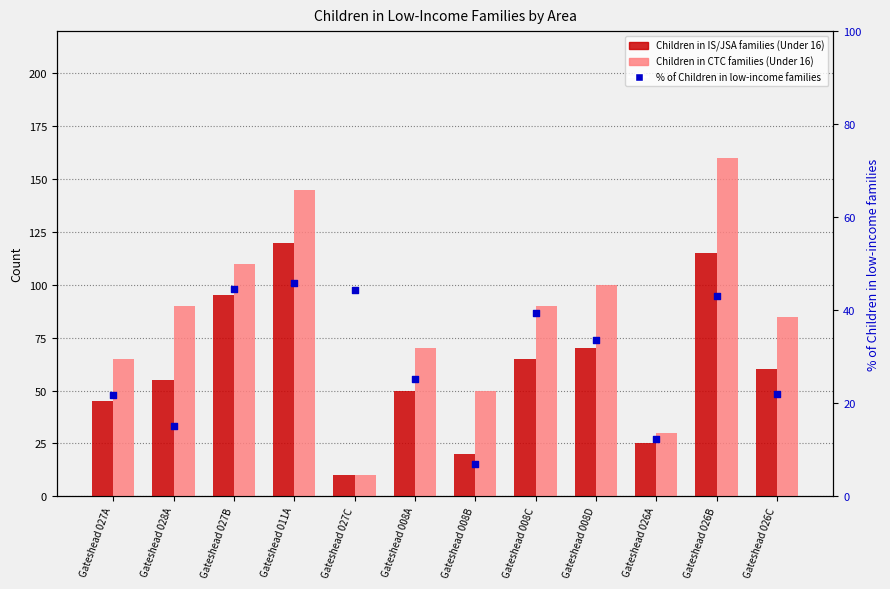

What is the total value across all series at Gateshead 027B?

249.5